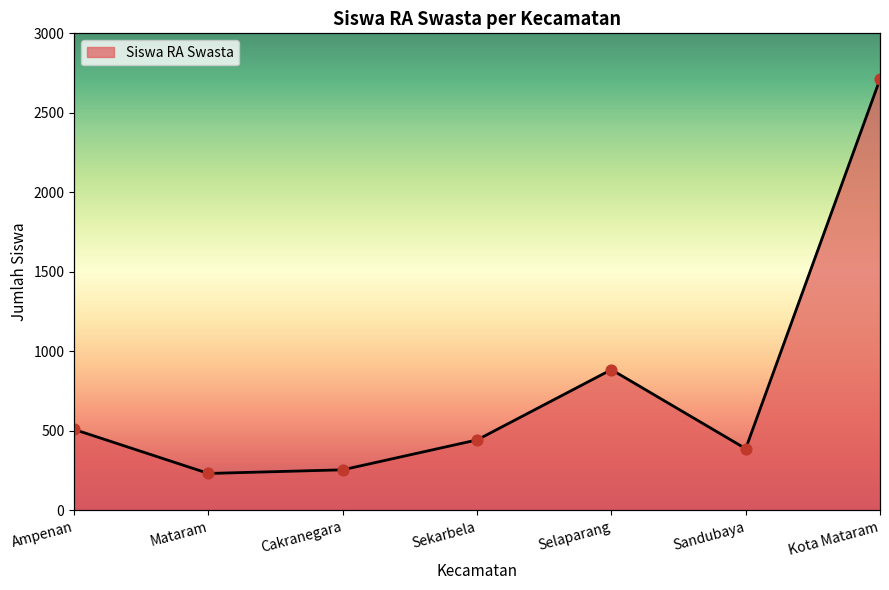

Approximately how many times larger is the value at Selaparang compared to Mataram?

3.8